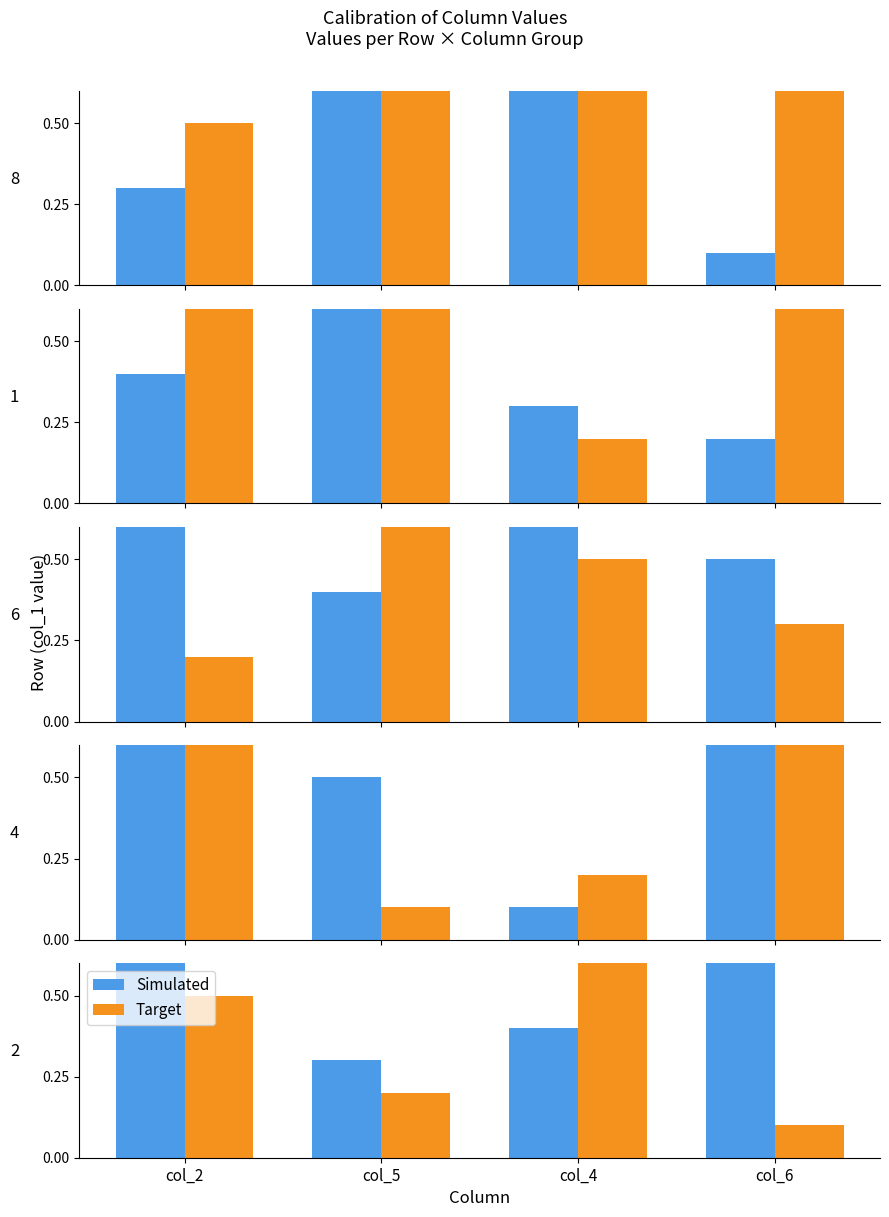

Where is Target nearest to the value 0?

col_6